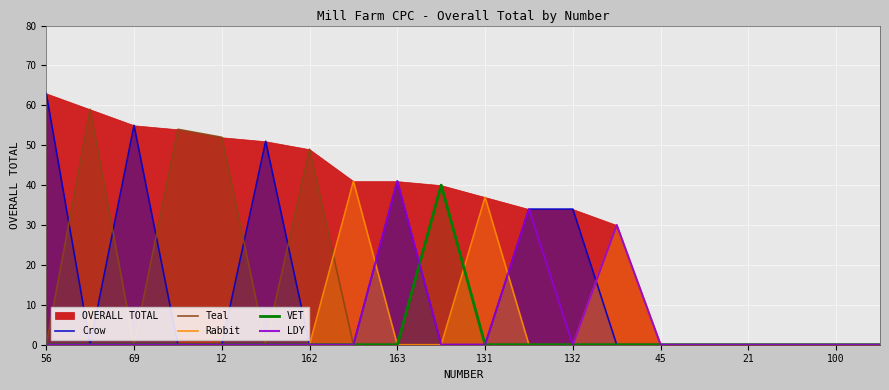

At how many categories does at least one series exceed 38?

10